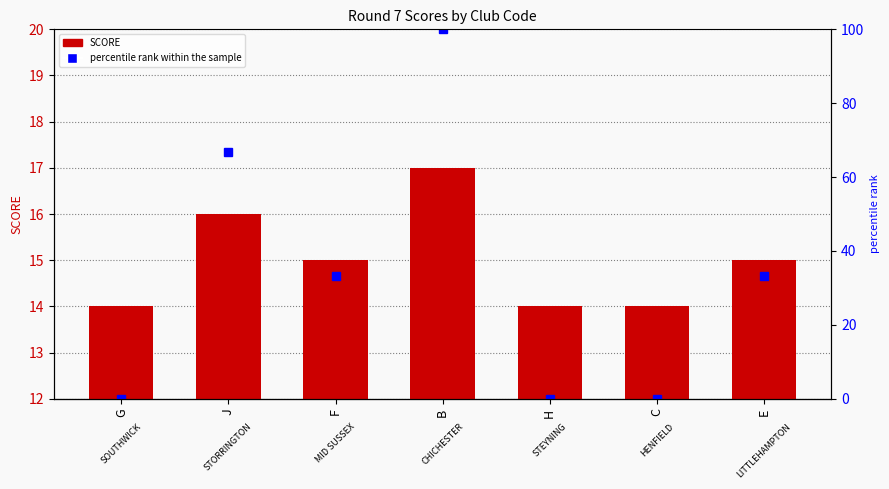

What is the value of the SCORE bar at the 2nd from the left?

16.0